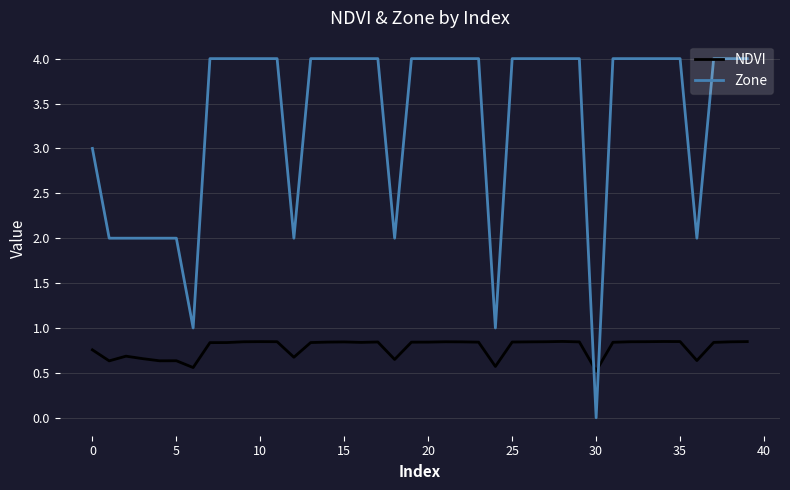

Is this an area chart (filled region under the line)?

No